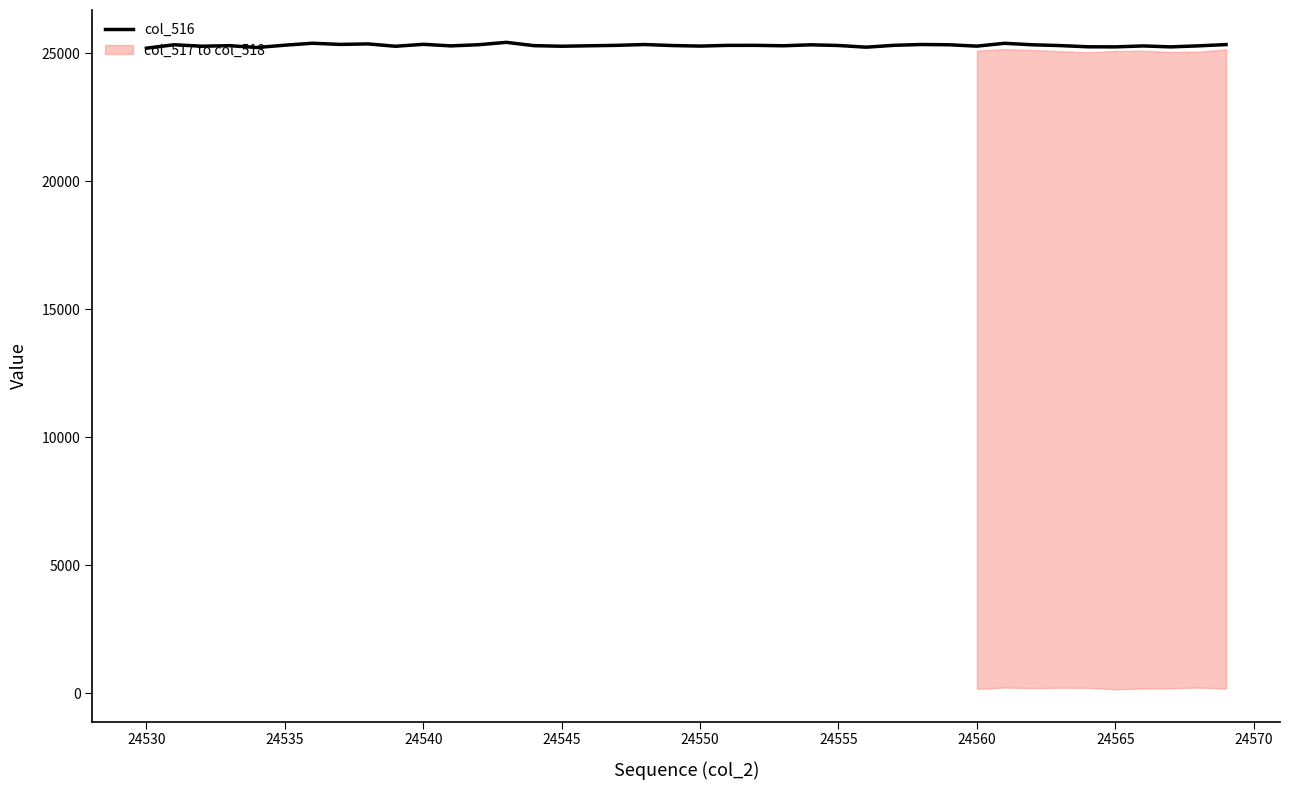

The value of col_516 at 24555 is 25304. True or false?

True